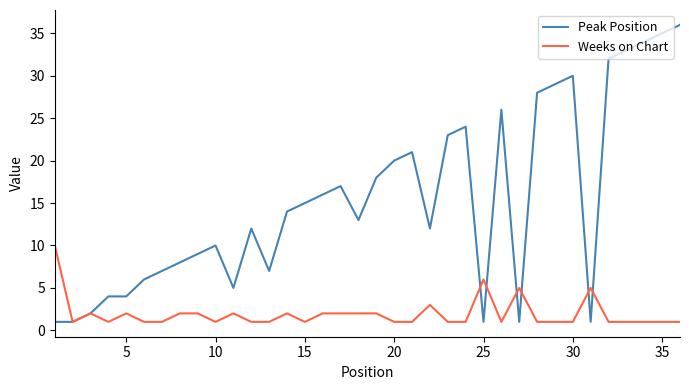

Which series has the largest total across all categories?

Peak Position